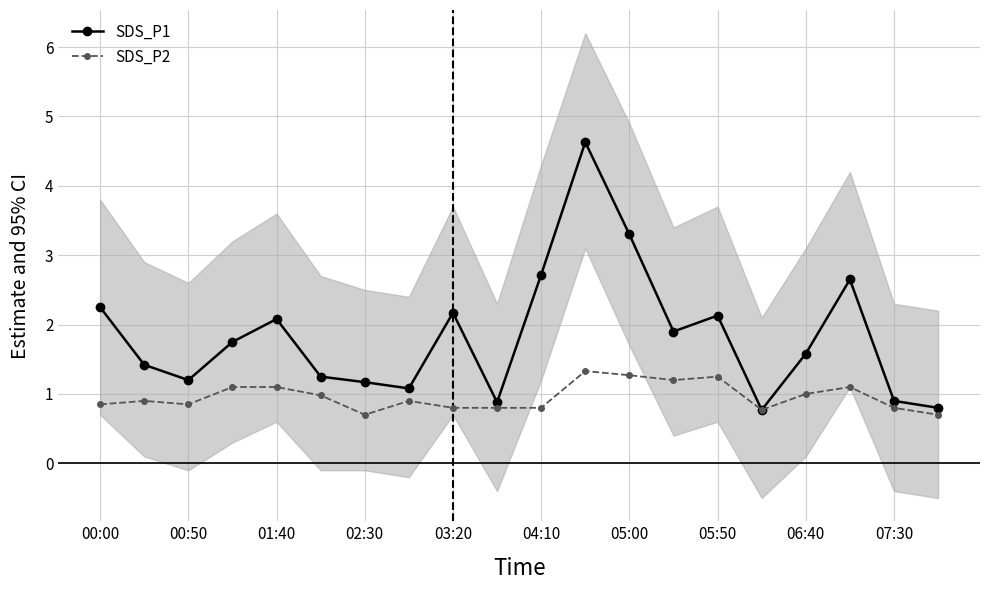

True or false: SDS_P2 has more than 0 interior local peaks.

True